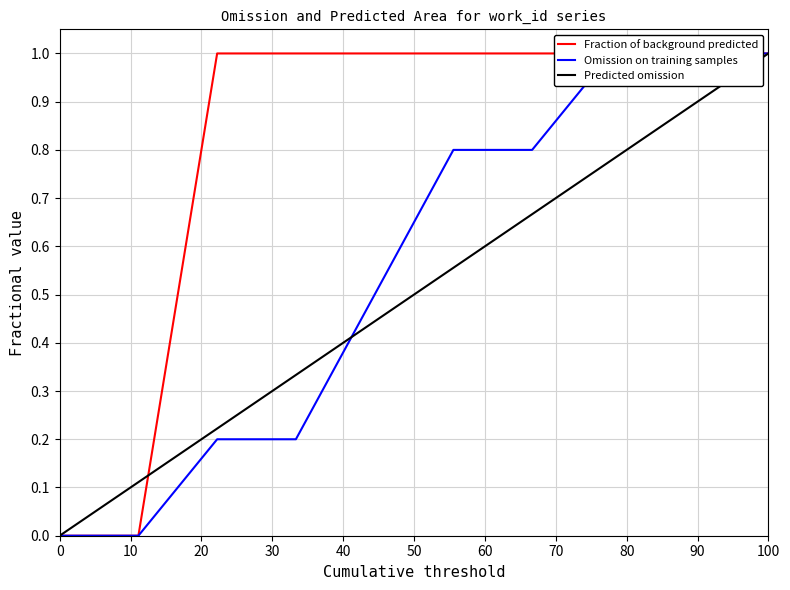

Reading left to right, what are all the values shown in this chart?

Fraction of background predicted: 0.0	0.0	1.0	1.0	1.0	1.0	1.0	1.0	1.0	1.0
Omission on training samples: 0.0	0.0	0.2	0.2	0.5	0.8	0.8	1.0	1.0	1.0
Predicted omission: 0.0	0.1	0.2	0.3	0.4	0.6	0.7	0.8	0.9	1.0